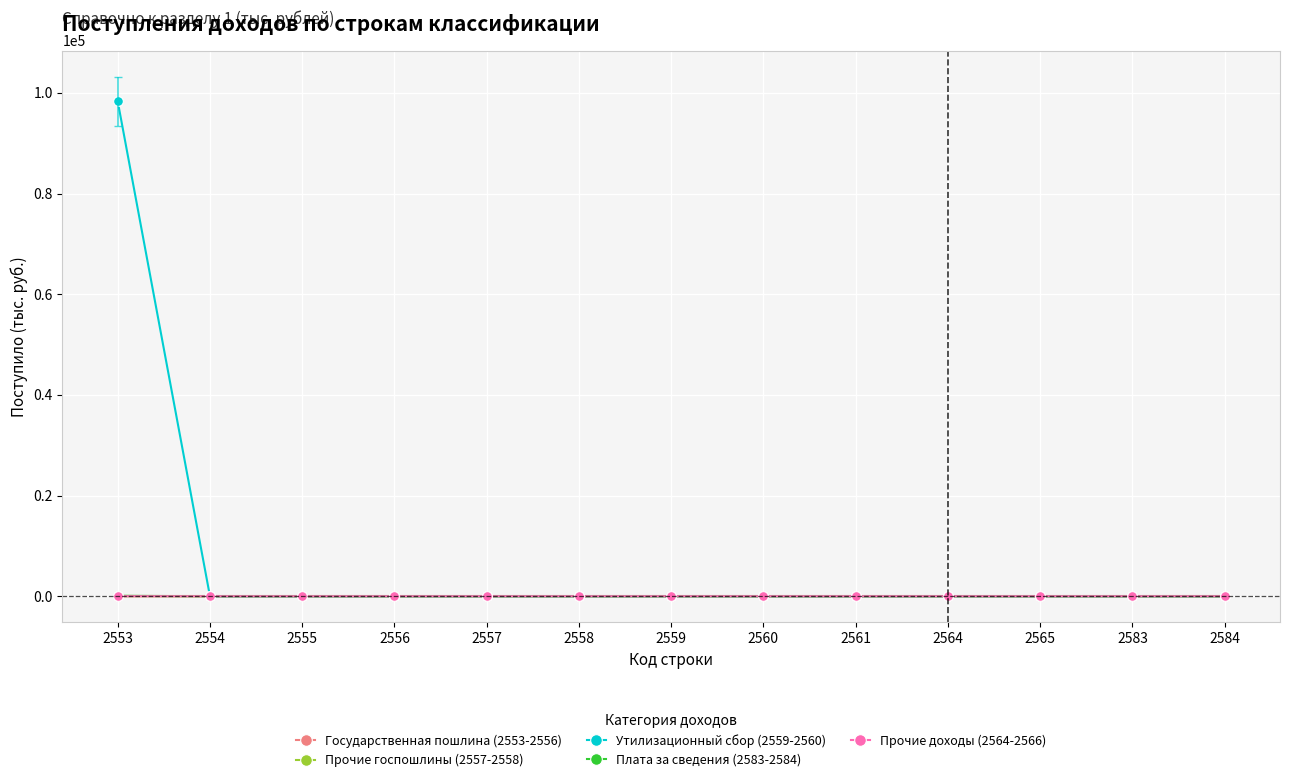

Which series has the widest spread of values?

Утилизационный сбор (2559-2560)